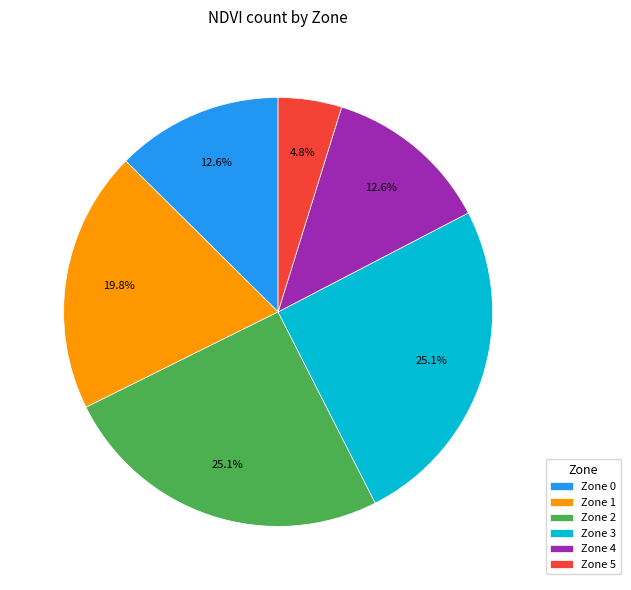

Approximately how many times larger is the value at Zone 1 compared to Zone 3?

0.8